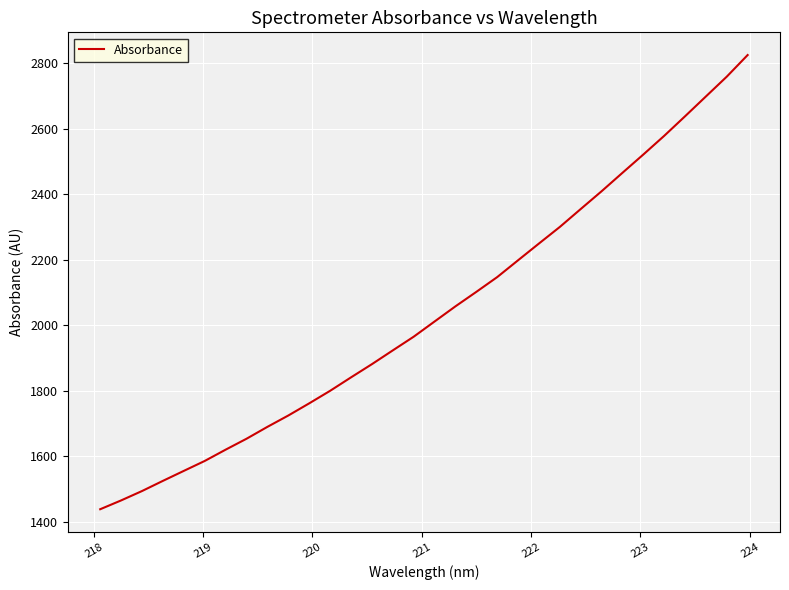

What is the difference between the maximum and minimum values?

1386.2